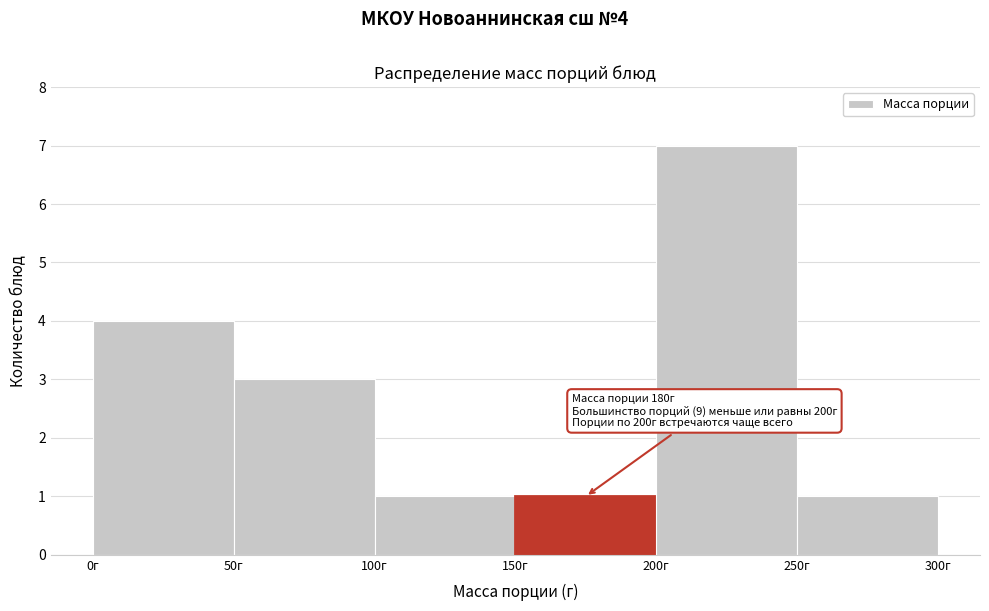

Which range on the x-axis has the tallest bar?

200 to 250